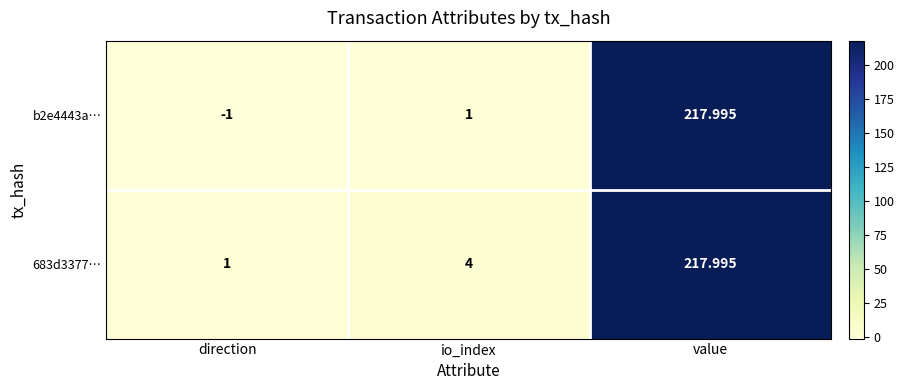

What is the minimum value shown in the chart?

-1.0